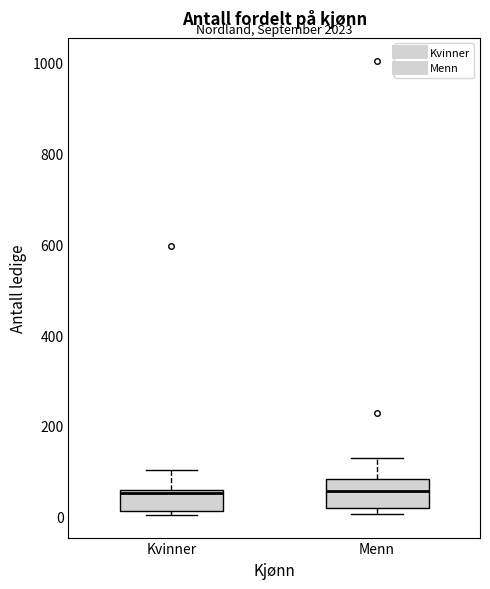

Reading left to right, transcribe this box plot: for each box, give where its median line is, the range the box spans, and where its two whiskers end, as read against the y-axis. The values are not printed on the chart, so give them approximately, as read against the axis.

Kvinner: median 60 (just below the box's upper edge), box 20 to 60, whiskers 0 to 100
Menn: median 60, box 20 to 80, whiskers 0 to 120